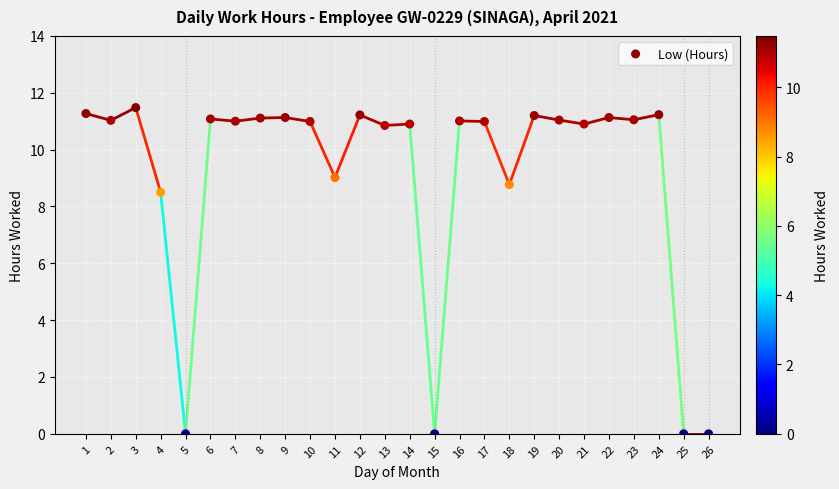

What is the range of Y values (max minus min)?

11.5